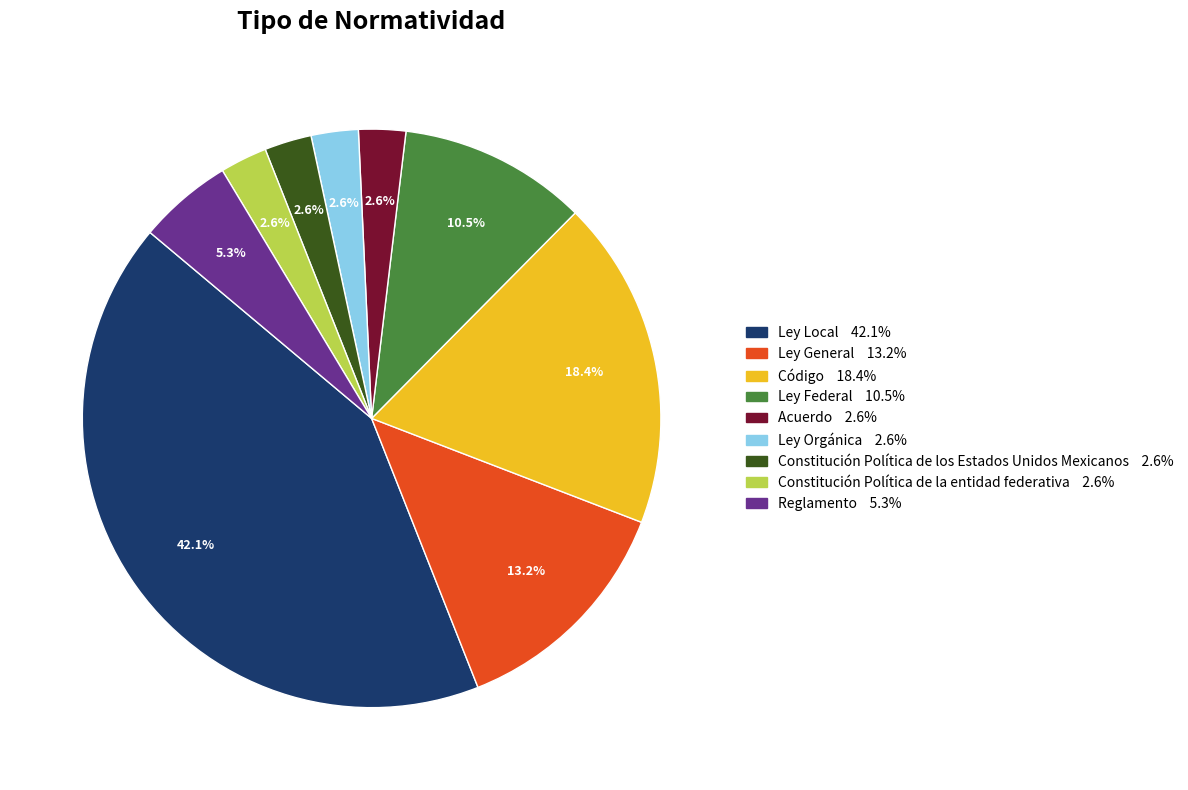

To the nearest percent, what is the average slice percentage?

11%